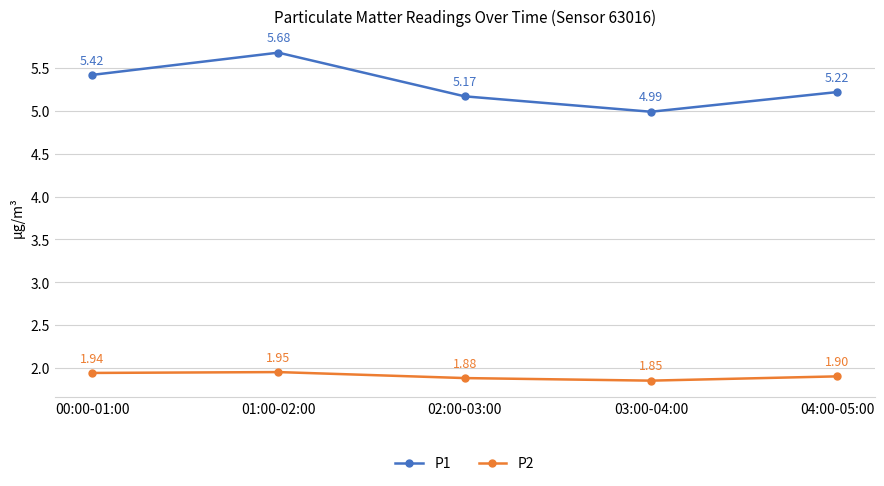

True or false: P2 and P1 cross at least once.

False